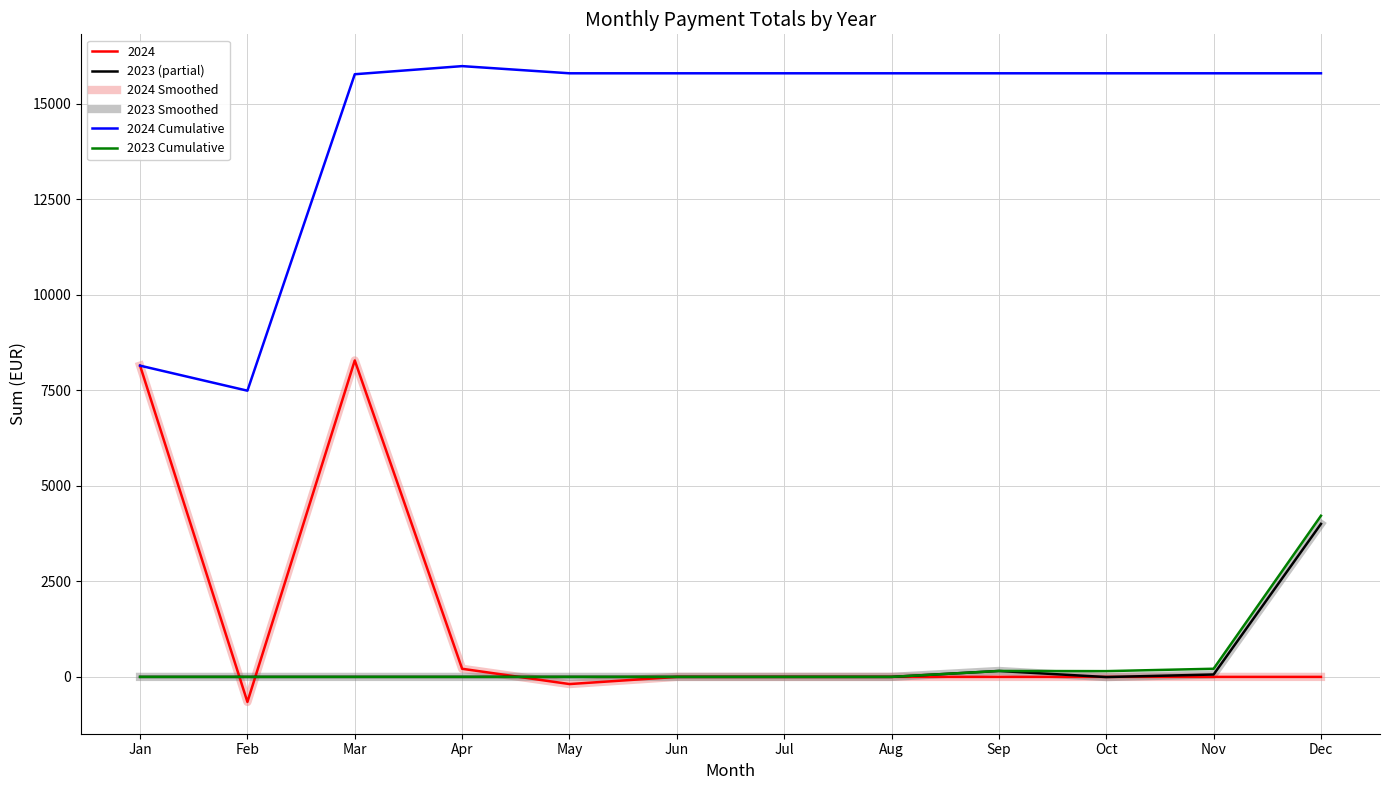

Is this an area chart (filled region under the line)?

No